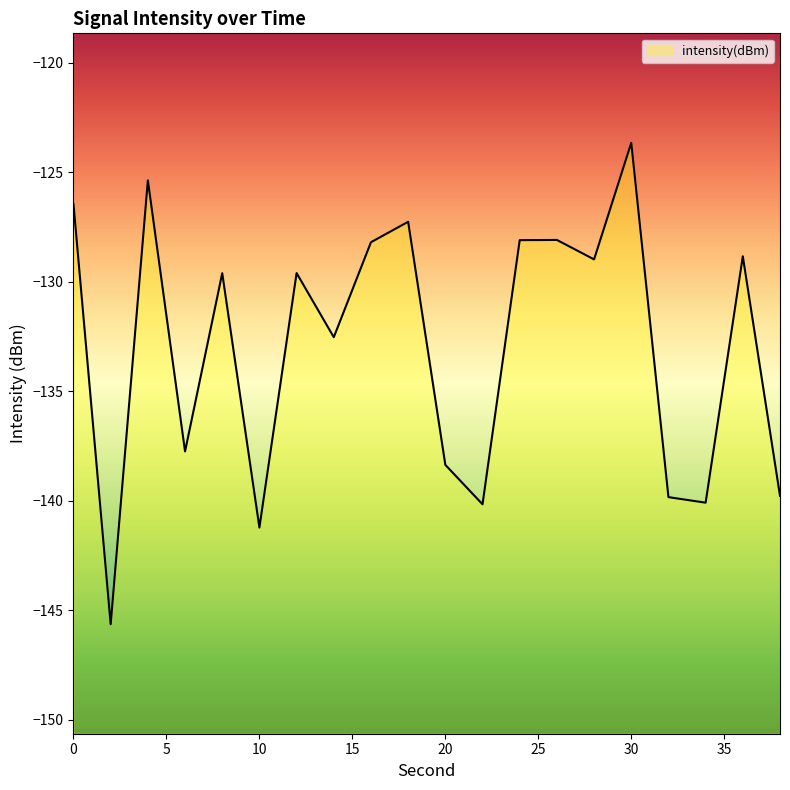

Where is the first local minimum?

2